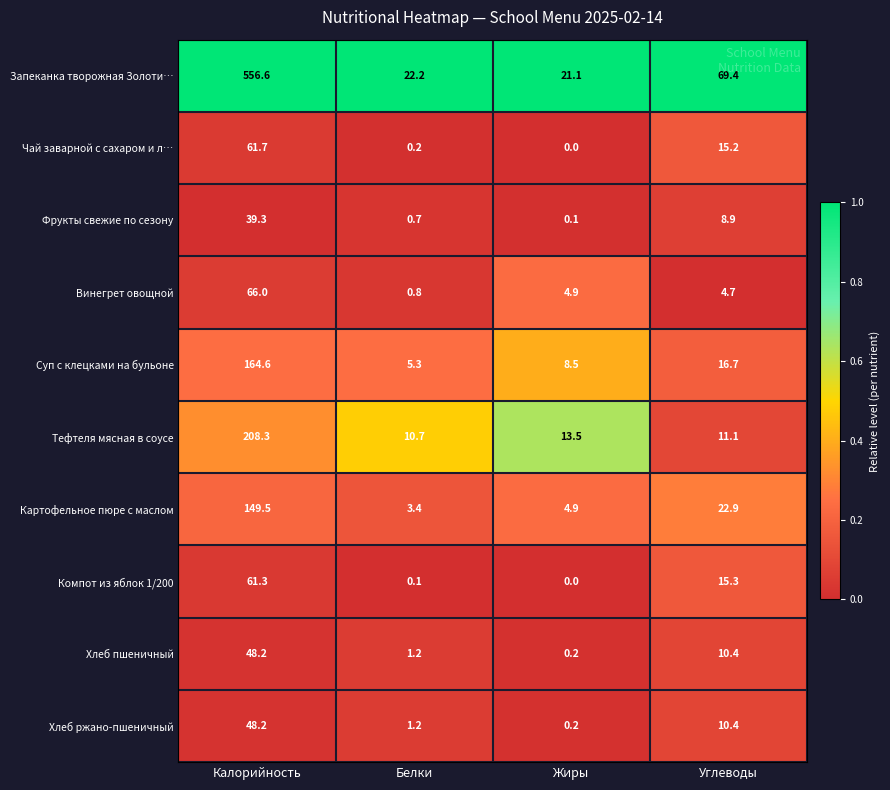

What is the minimum value for Запеканка творожная Золоти…?

21.1